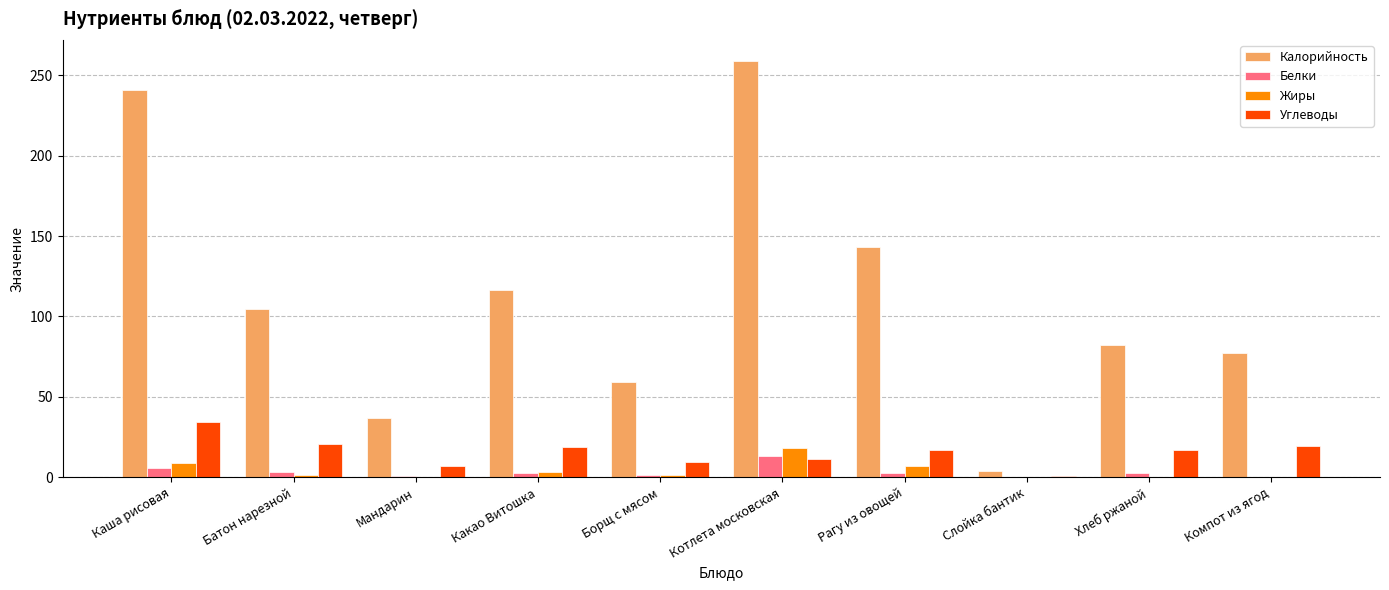

Which series has the largest total across all categories?

Калорийность